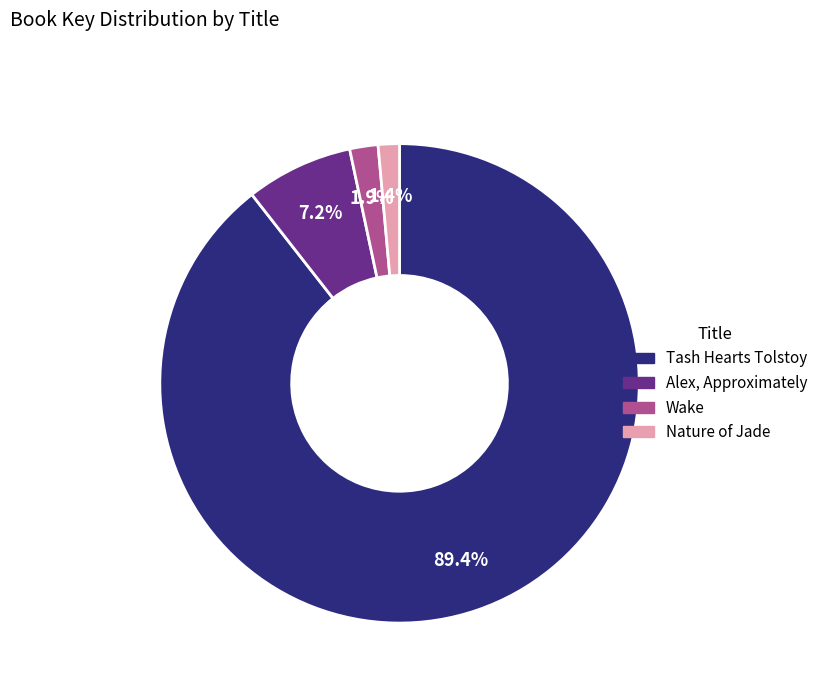

To the nearest percent, what percentage of the pie is Wake?

2%